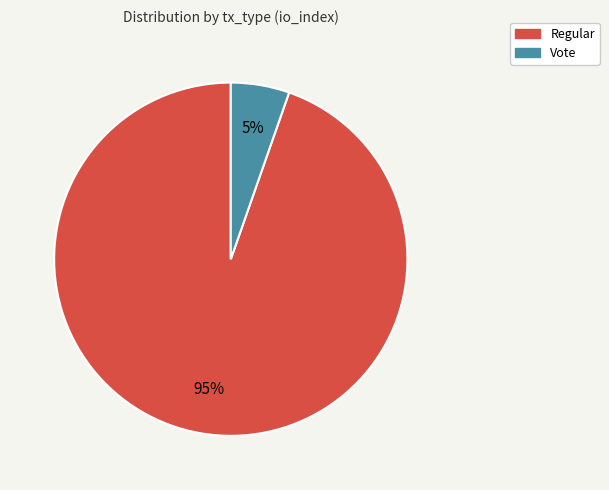

Is there a majority slice in this chart?

Yes